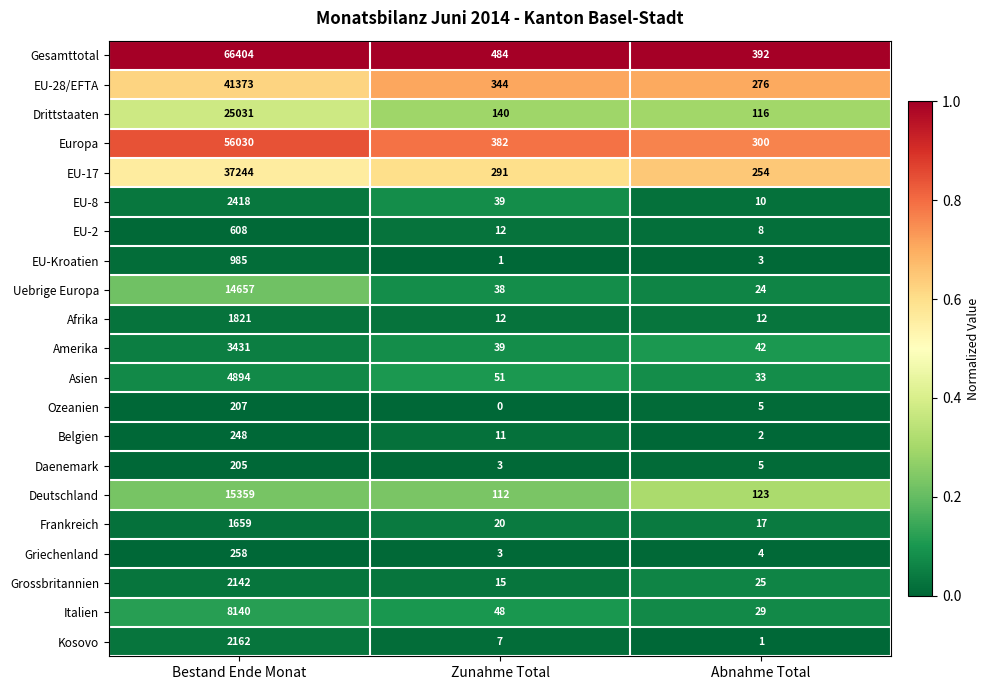

What is the average value of the Italien series?

2739